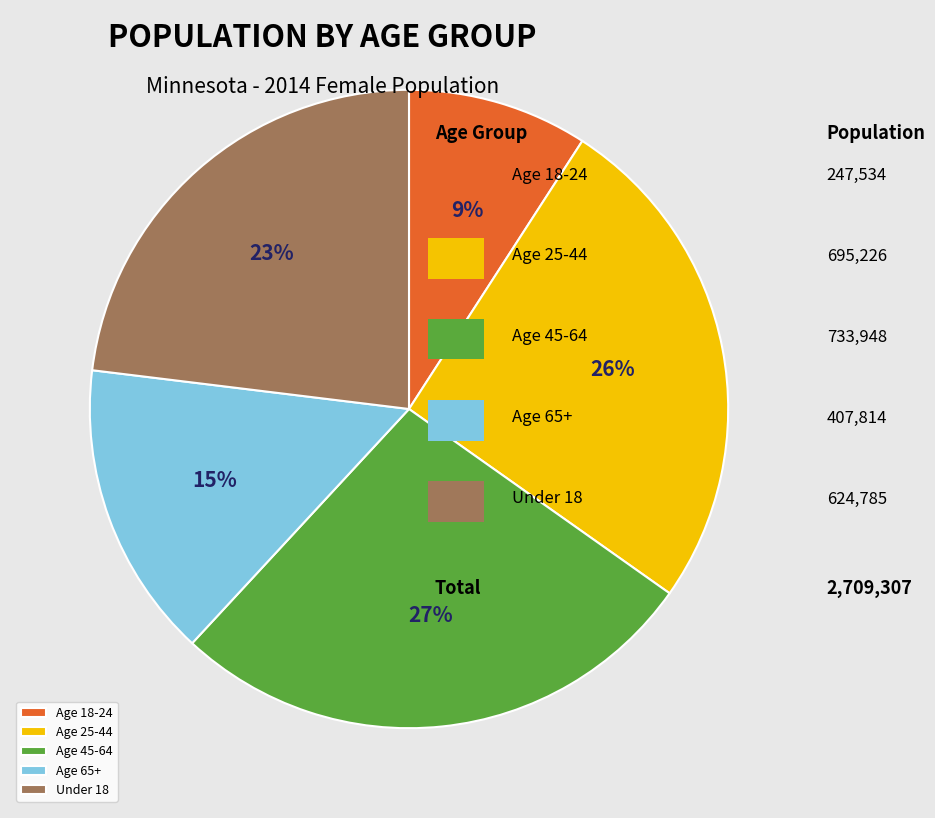

Is the sum of Age 65+ and Under 18 greater than half?

No